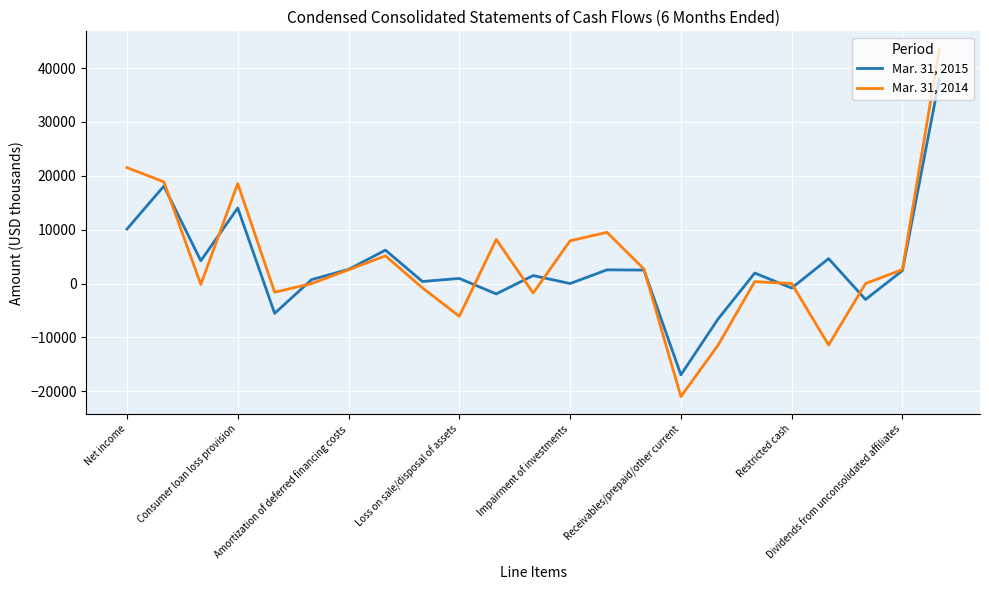

How many values in the Mar. 31, 2015 series are below 1947?

11